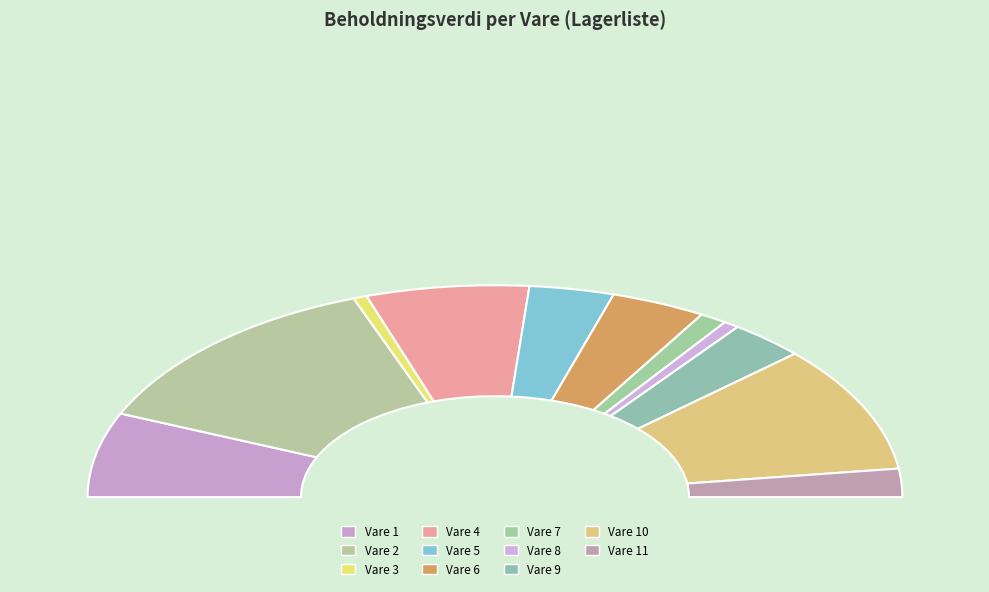

What is the smallest slice in the pie chart?

Vare 3